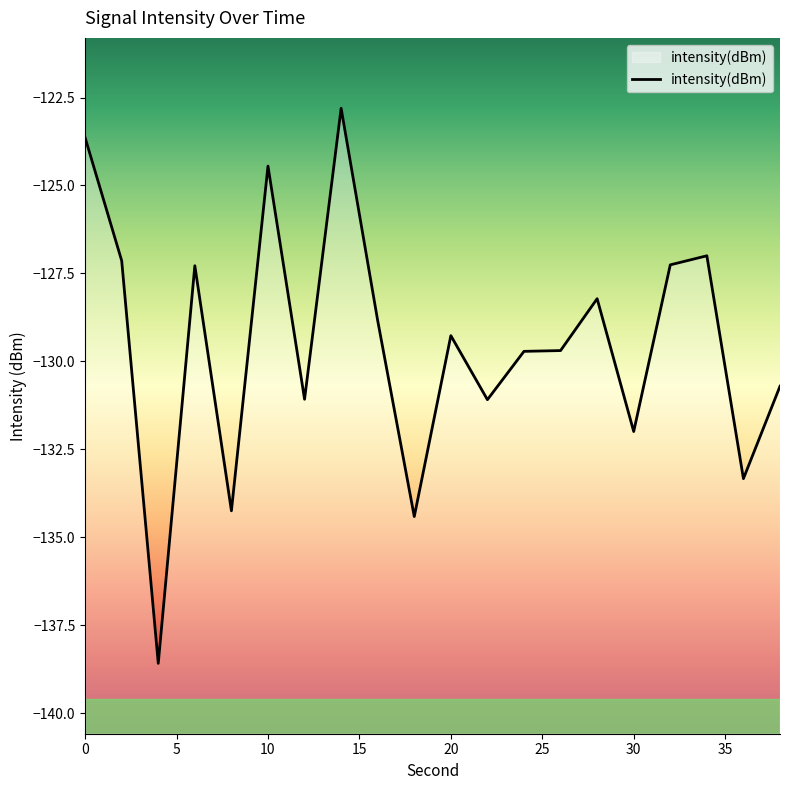

The chart shows a value of -26.5 at 20. True or false?

False